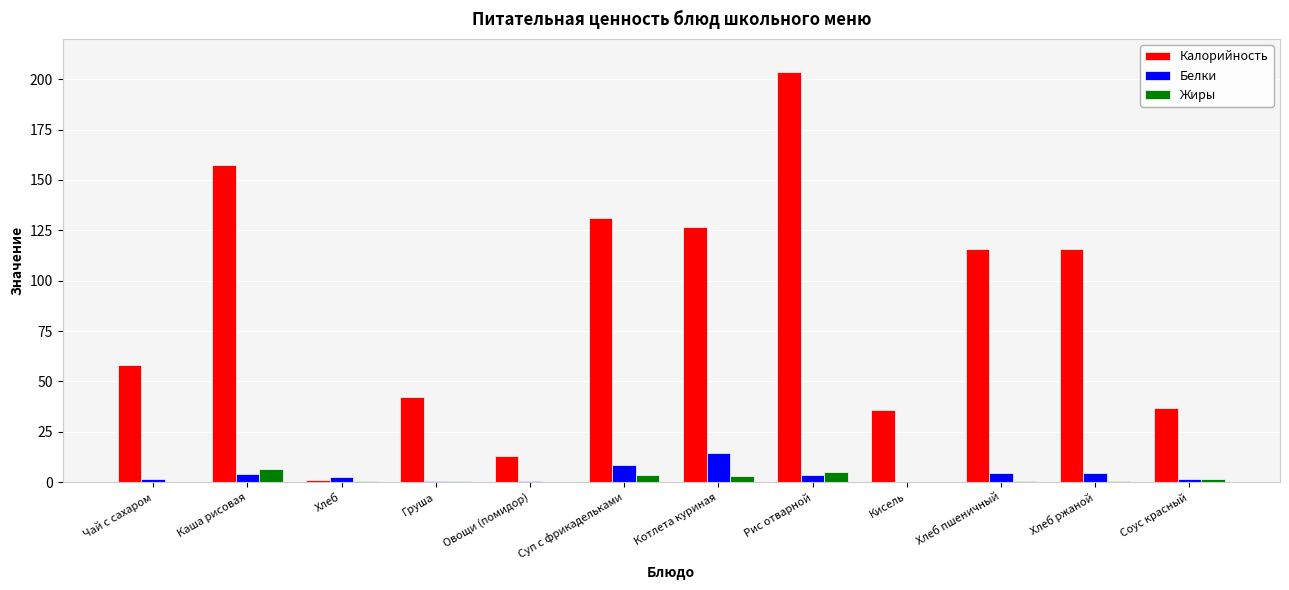

Count the number of data series in this chart.

3